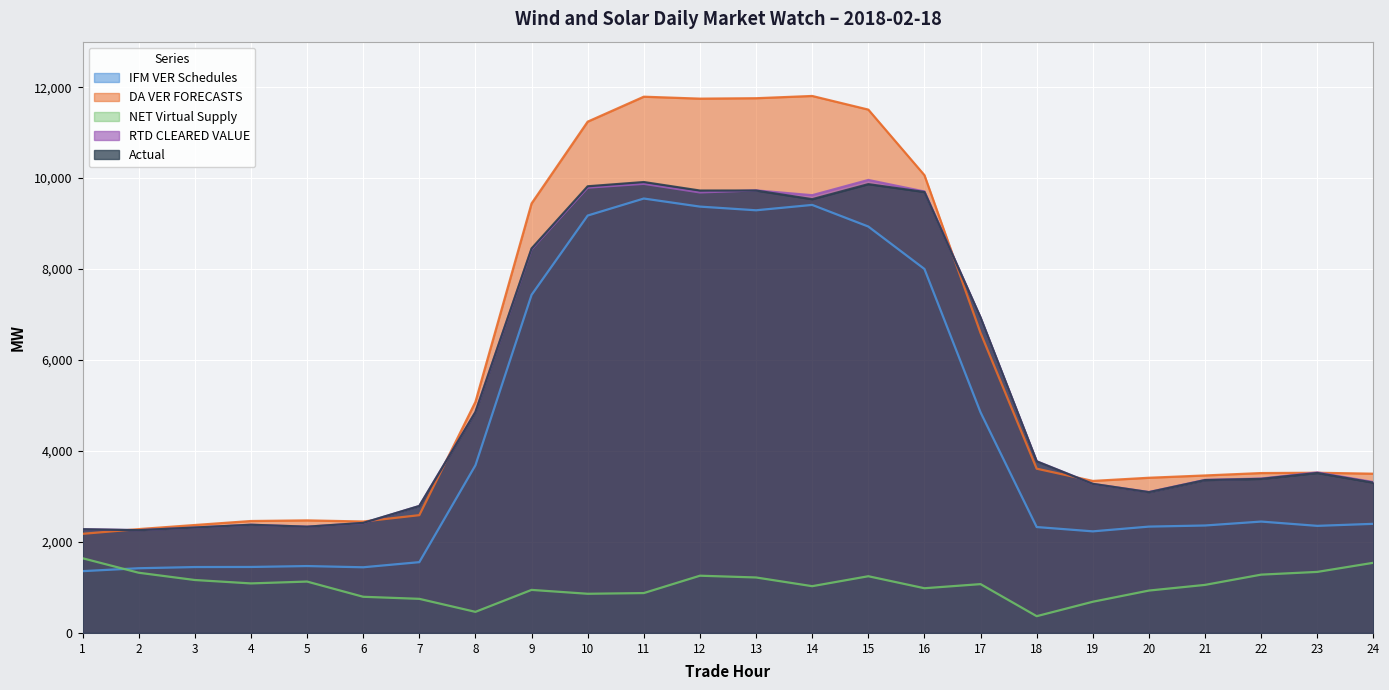

Which has a higher value, 3 or 23?

23